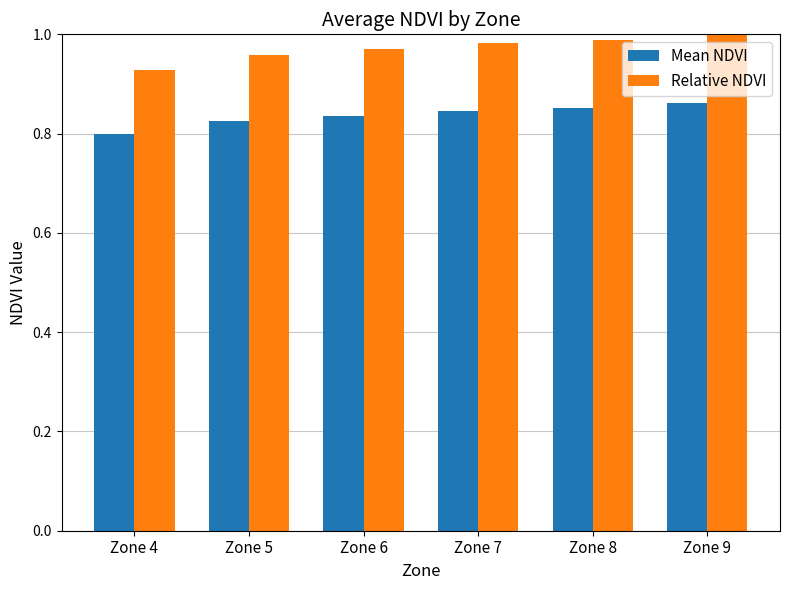

The Relative NDVI series shows 1.7 at Zone 4. True or false?

False